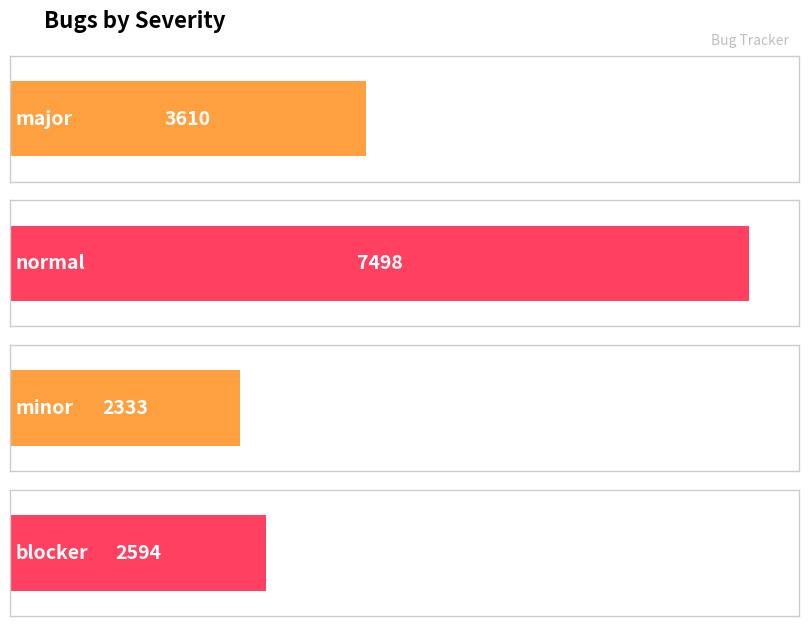

Is it true that the value at blocker is 2594?

True